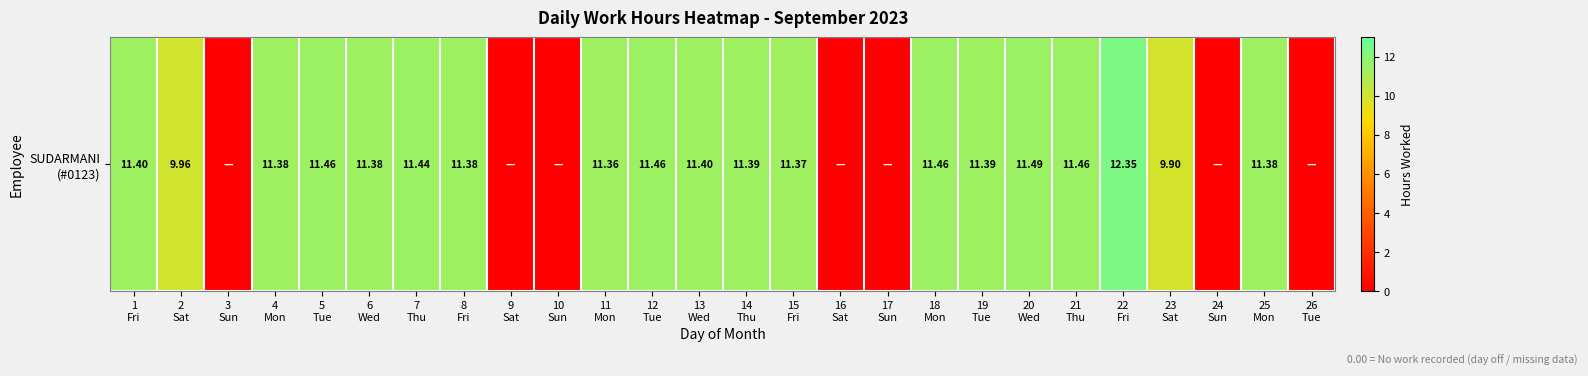

Where is the data nearest to the value 6?

23
Sat